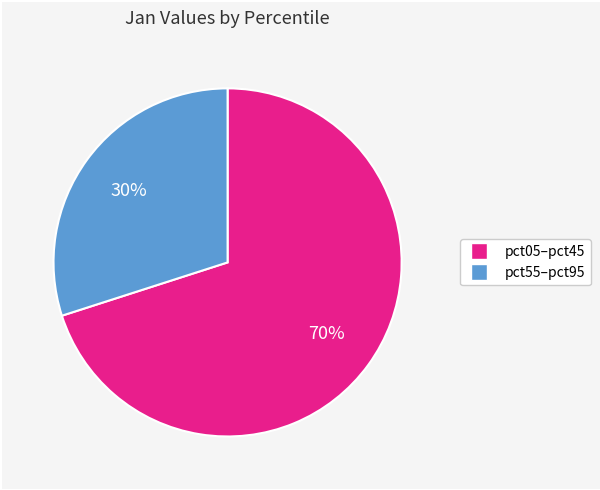

Does any single category account for the majority?

Yes